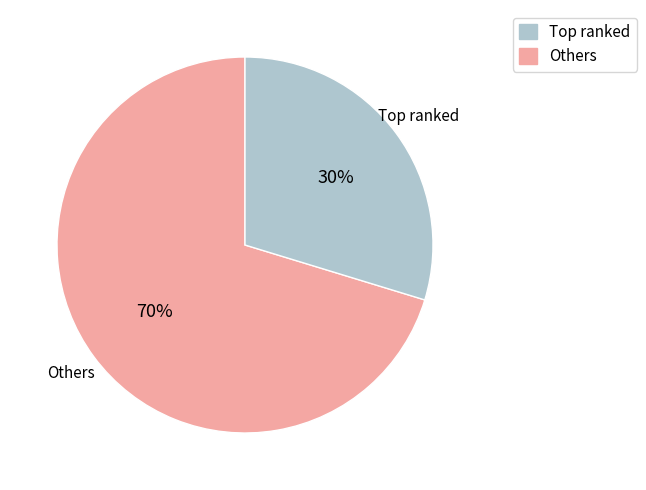

The Others slice represents 30% of the pie. True or false?

True